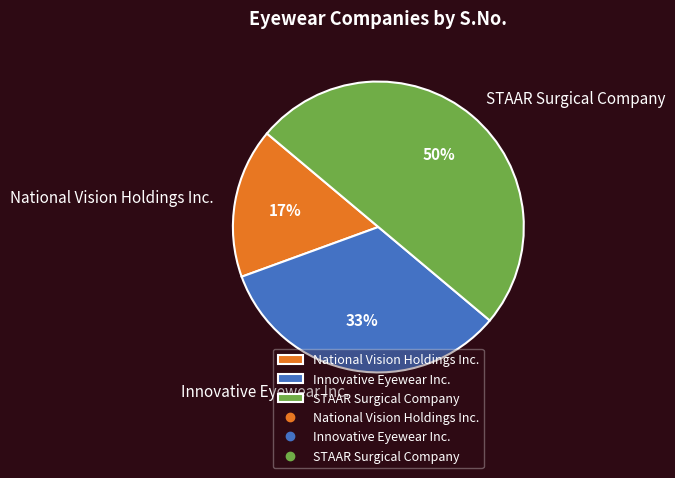

To the nearest percent, what is the average slice percentage?

33%